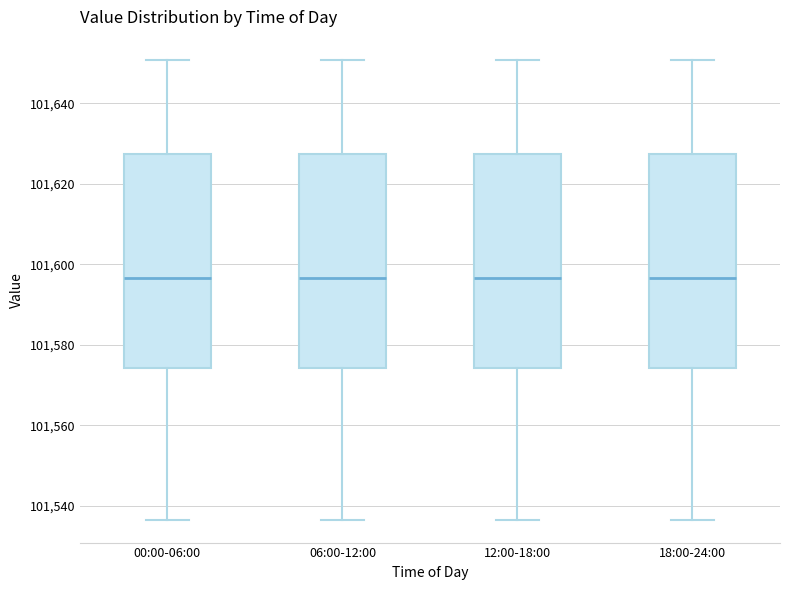

Reading left to right, read every box against the y-axis: the position of its median line, the range the box covers, and the ends of its whiskers. The values are not printed on the chart, so give them approximately, as read against the axis.

00:00-06:00: median 101596, box 101574 to 101628, whiskers 101536 to 101650
06:00-12:00: median 101596, box 101574 to 101628, whiskers 101536 to 101650
12:00-18:00: median 101596, box 101574 to 101628, whiskers 101536 to 101650
18:00-24:00: median 101596, box 101574 to 101628, whiskers 101536 to 101650